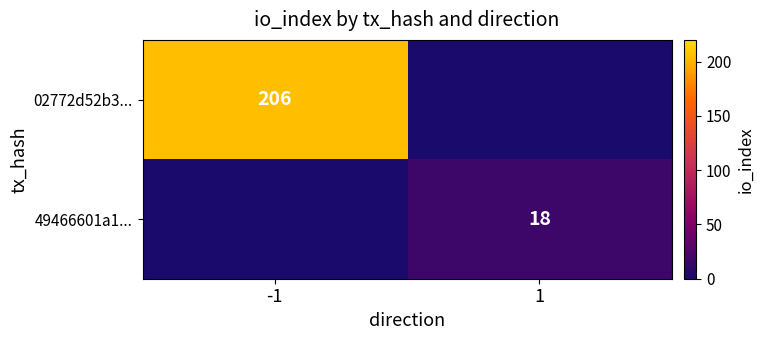

Is the value of 02772d52b3... at -1 greater than the value of 49466601a1... at 1?

Yes